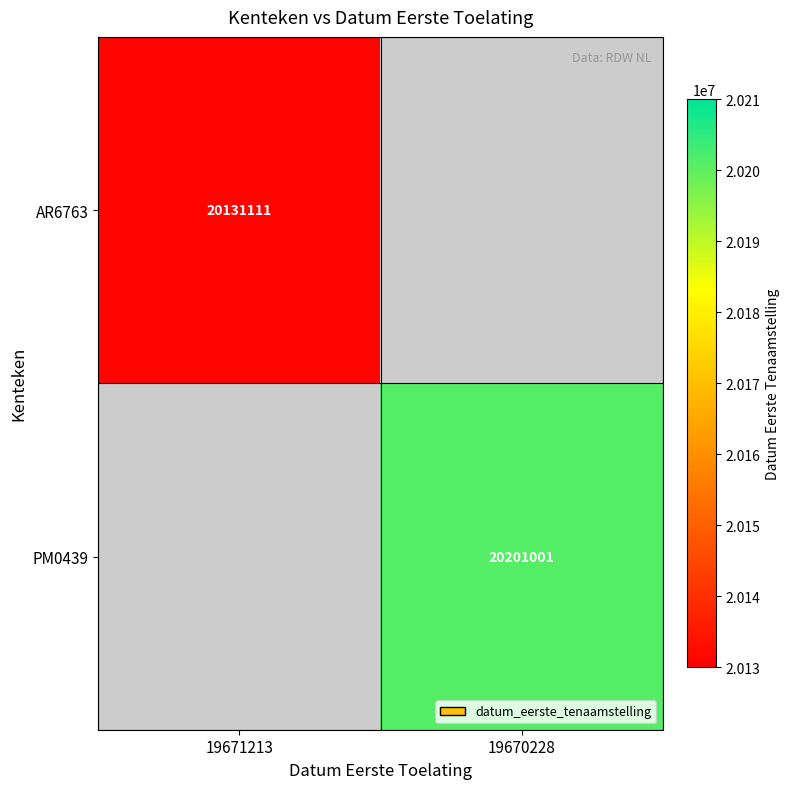

The PM0439 series shows 20201001 at 19670228. True or false?

True